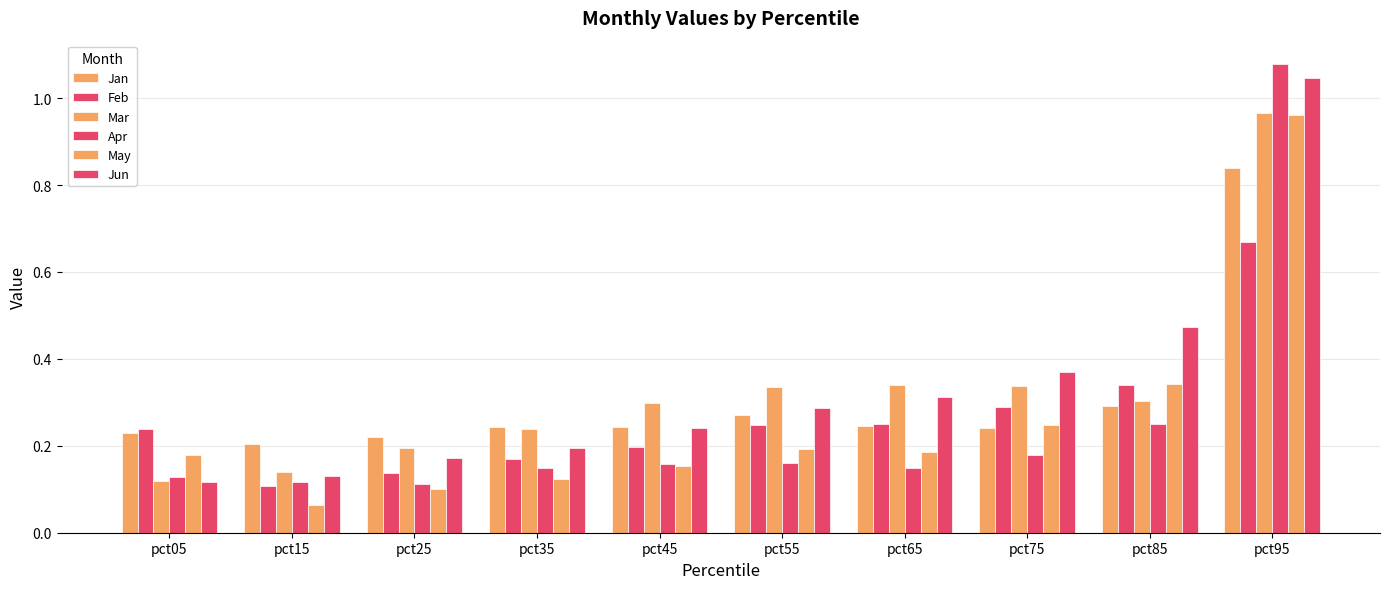

Which has a higher value, pct45 or pct65?

pct65